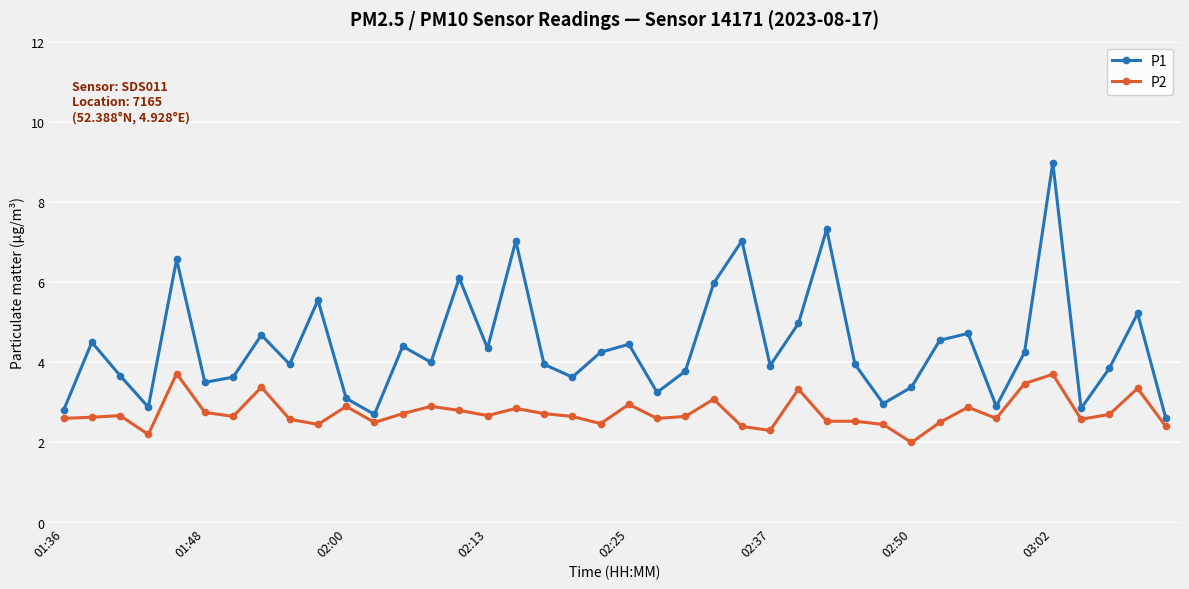

Which series has the widest spread of values?

P1